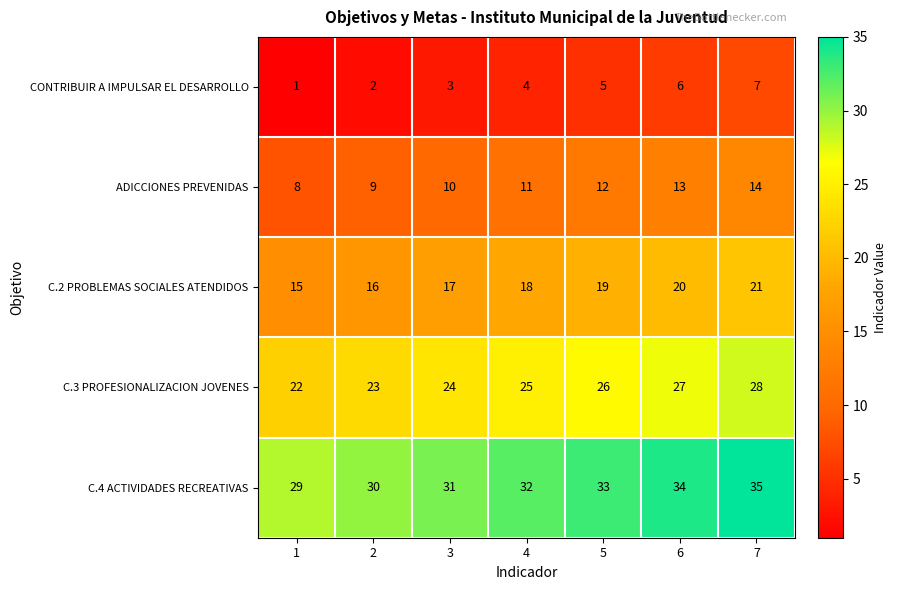

Where is C.3 PROFESIONALIZACION JOVENES nearest to the value 25?

4